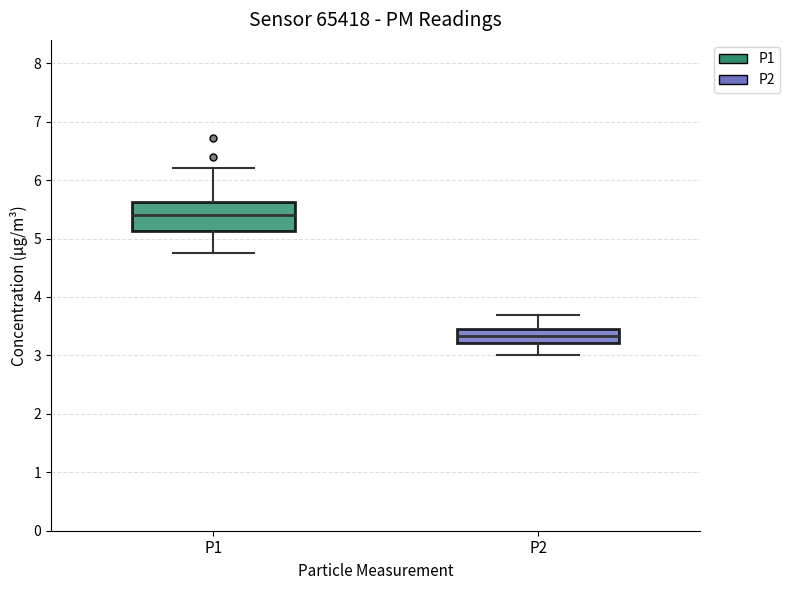

Reading left to right, read every box against the y-axis: the position of its median line, the range the box covers, and the ends of its whiskers. The values are not printed on the chart, so give them approximately, as read against the axis.

P1: median 5.4, box 5.1 to 5.6, whiskers 4.8 to 6.2
P2: median 3.3, box 3.2 to 3.5, whiskers 3.0 to 3.7